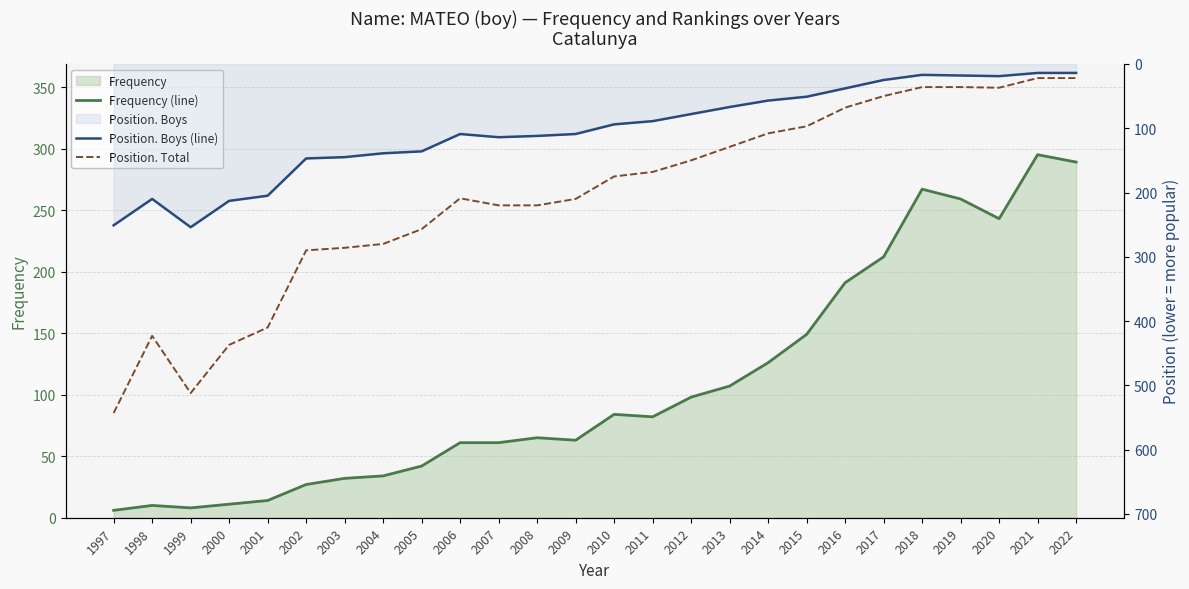

True or false: Position. Total has a value of 36 at 2019.

True